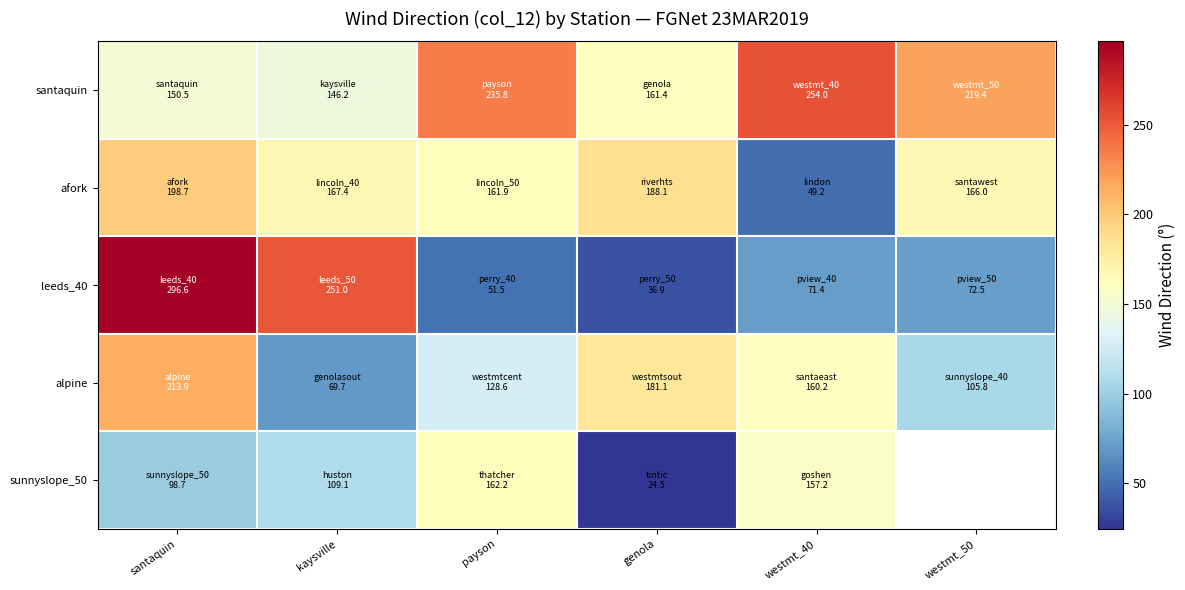

How many data points in alpine are above 160?

3